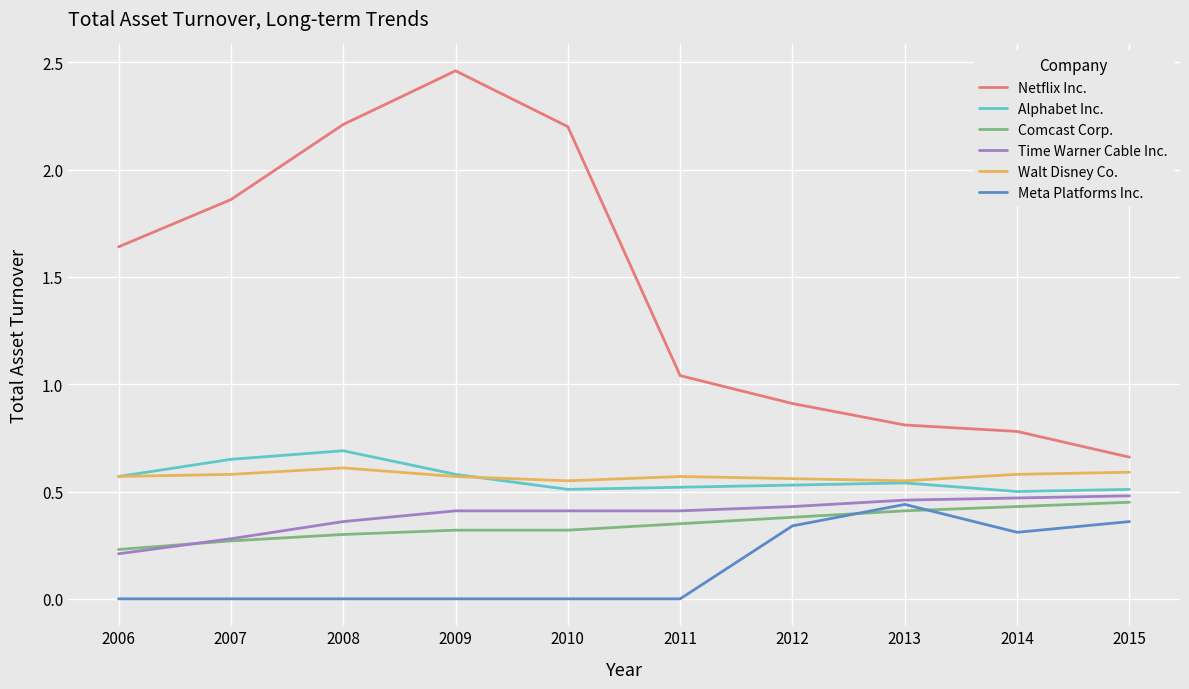

Is this an area chart (filled region under the line)?

No